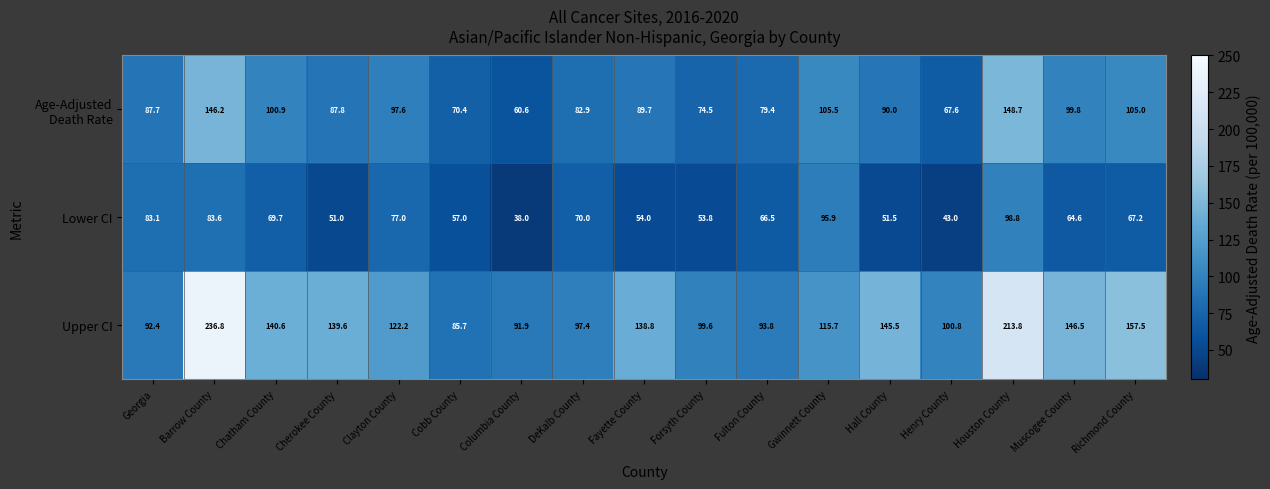

List the labels in order of Upper CI value, smallest first.

Cobb County, Columbia County, Georgia, Fulton County, DeKalb County, Forsyth County, Henry County, Gwinnett County, Clayton County, Fayette County, Cherokee County, Chatham County, Hall County, Muscogee County, Richmond County, Houston County, Barrow County